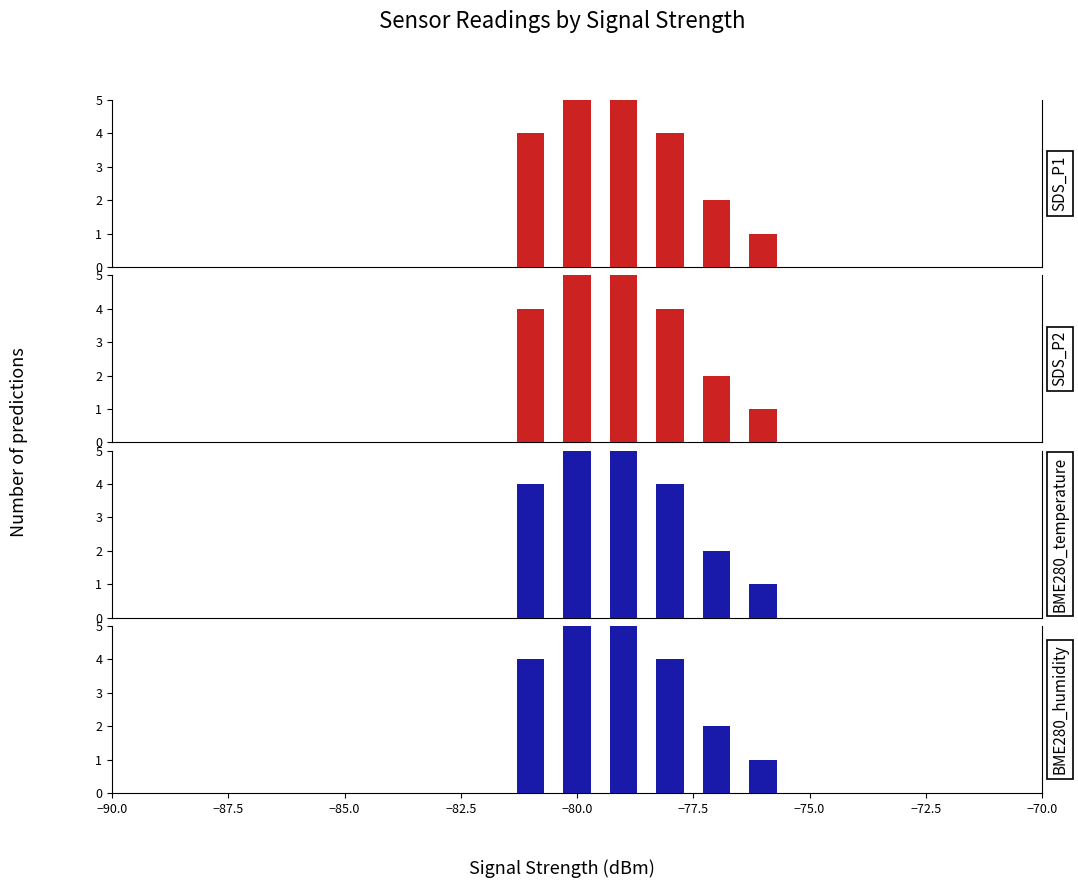

What is the minimum value for BME280_temperature?

1